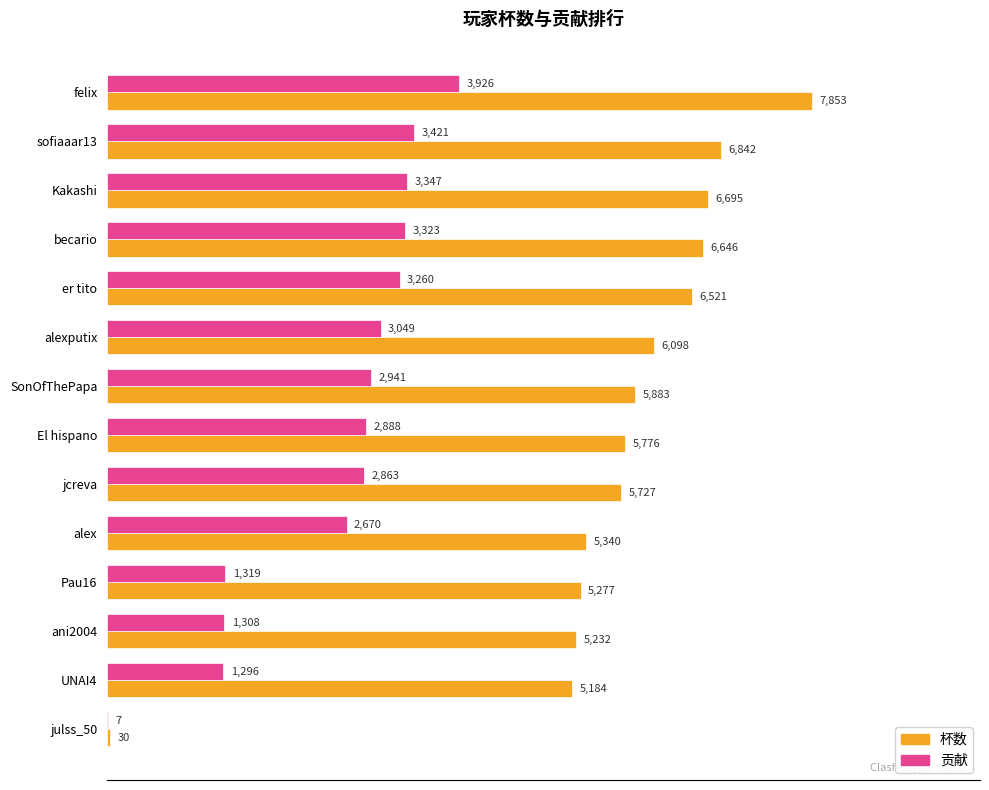

True or false: 杯数 has a value of 5232 at ani2004.

True